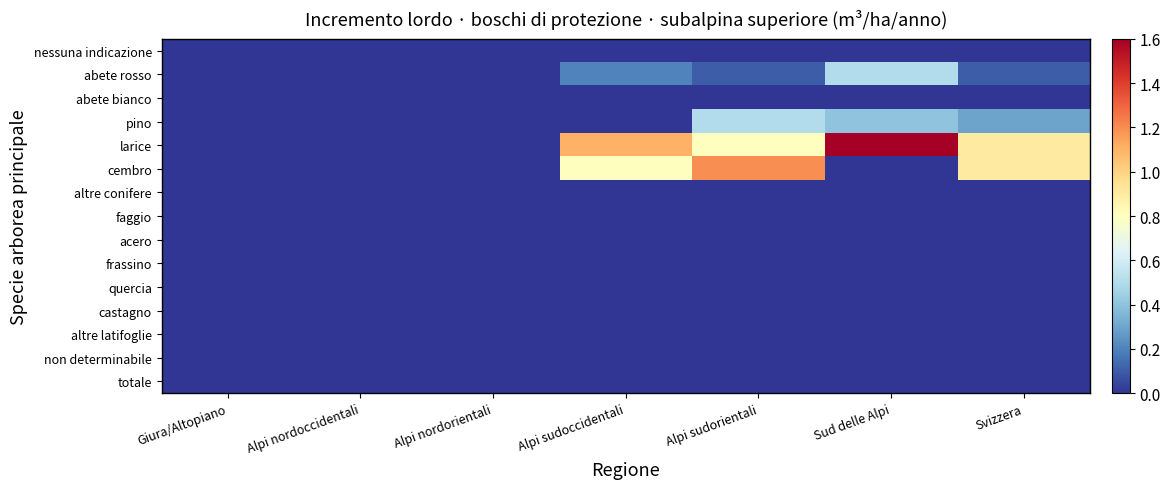

List the series in order of their peak value, highest first.

larice, cembro, abete rosso, pino, nessuna indicazione, abete bianco, altre conifere, faggio, acero, frassino, quercia, castagno, altre latifoglie, non determinabile, totale